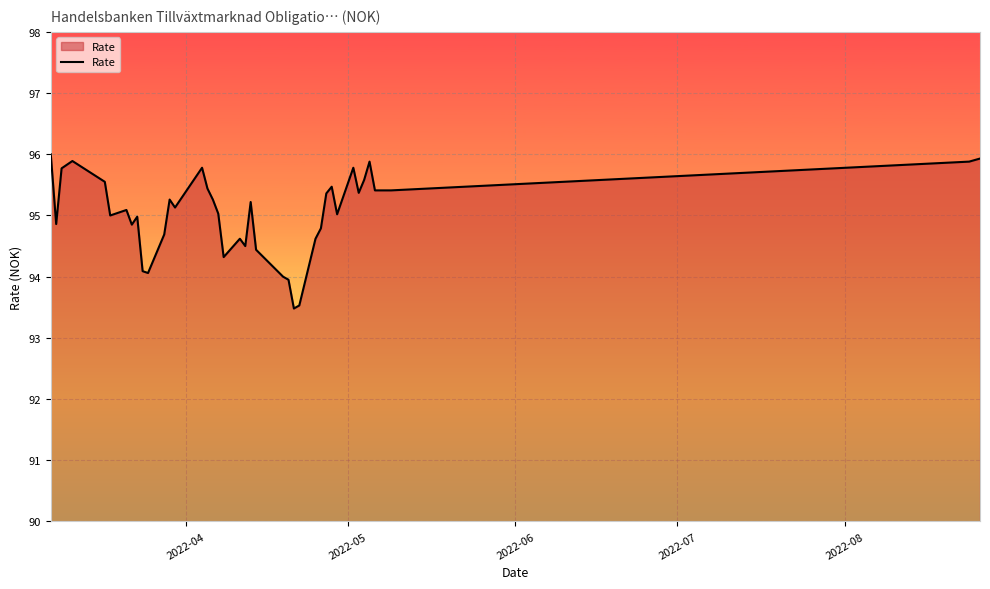

What is the smallest value displayed?

93.5